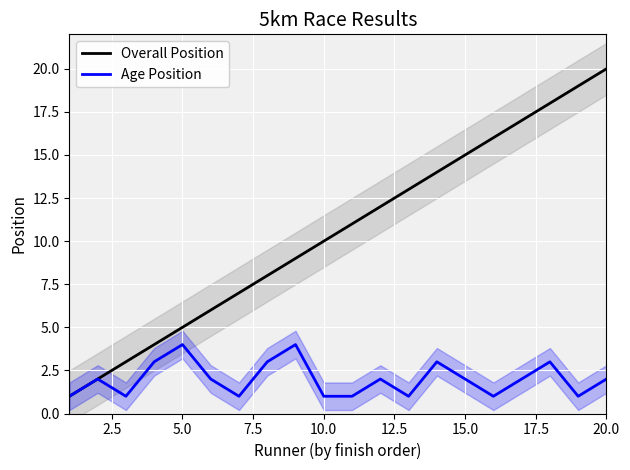

True or false: Overall Position and Age Position intersect in this chart.

False